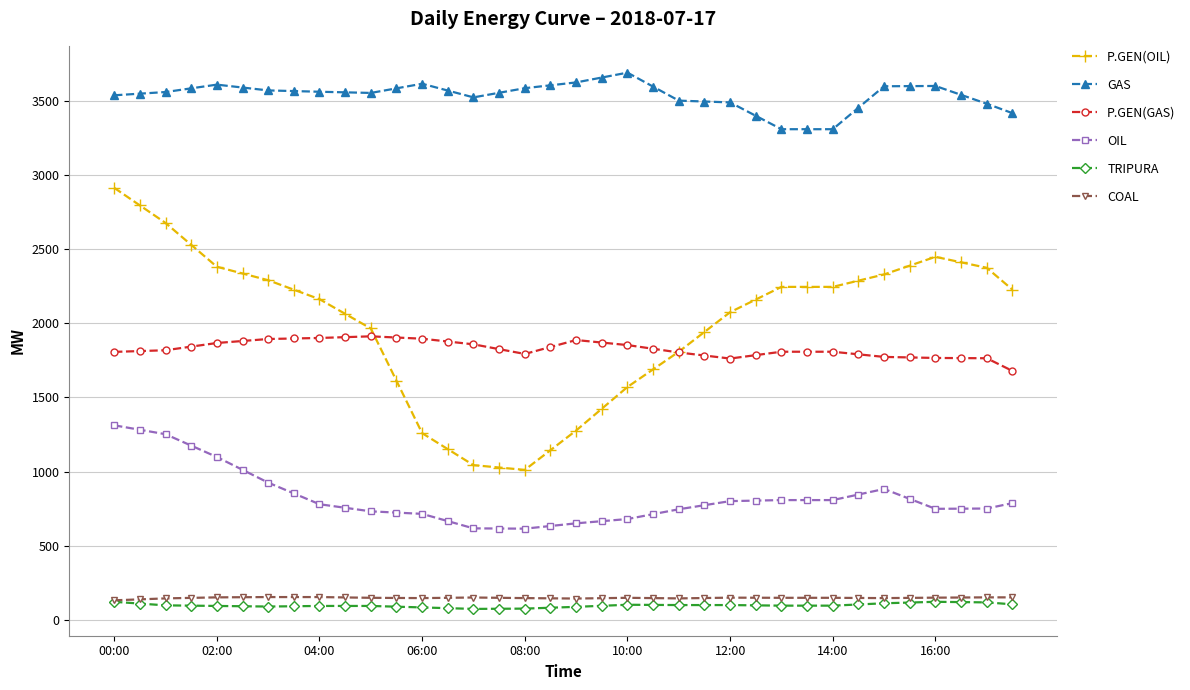

What is the value of the P.GEN(OIL) point at the 11th from the left?

1966.0